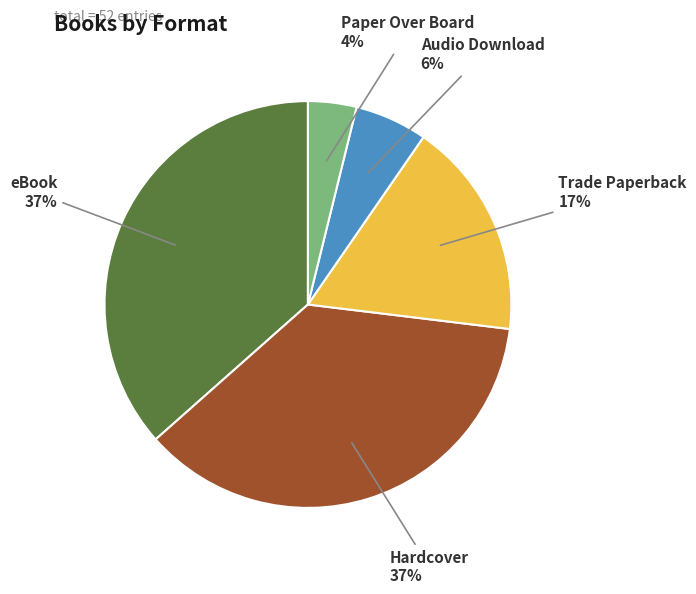

Which slice is the smallest?

Paper Over Board